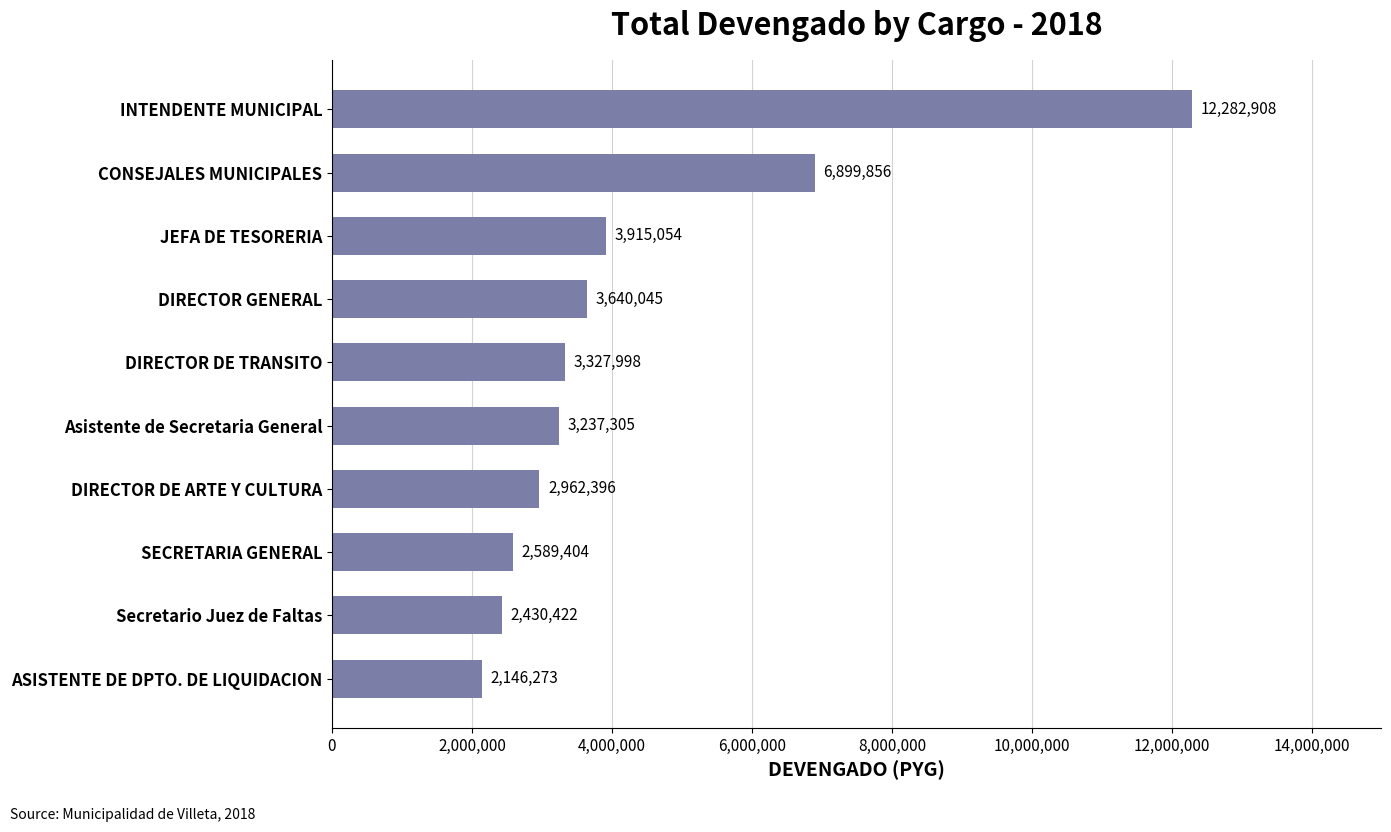

Reading top to bottom, what are all the values shown in this chart?

12282908	6899856	3915054	3640045	3327998	3237305	2962396	2589404	2430422	2146273